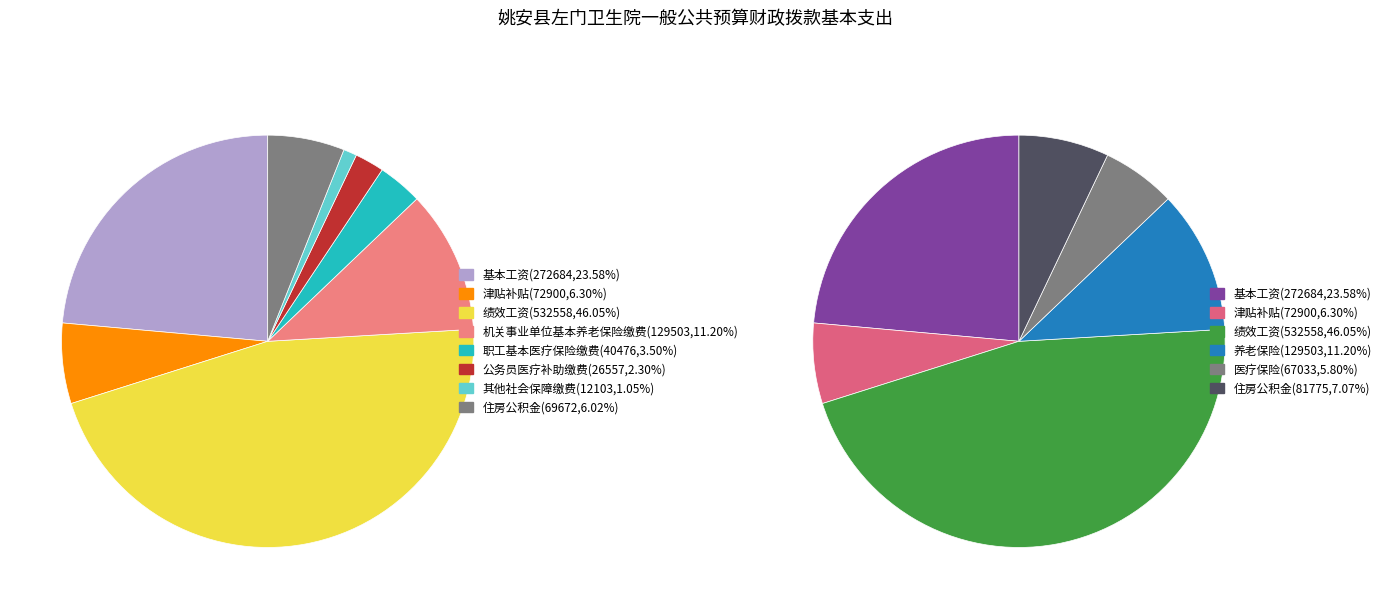

To the nearest percent, what is the average slice percentage?

12%